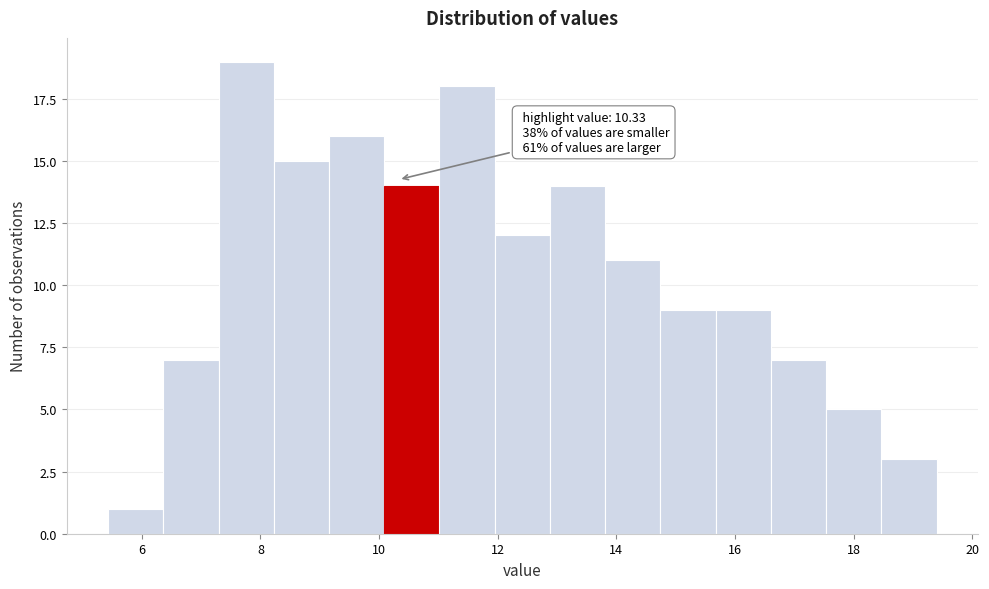

Over which range of the x-axis is the bar tallest?

7.2 to 8.2